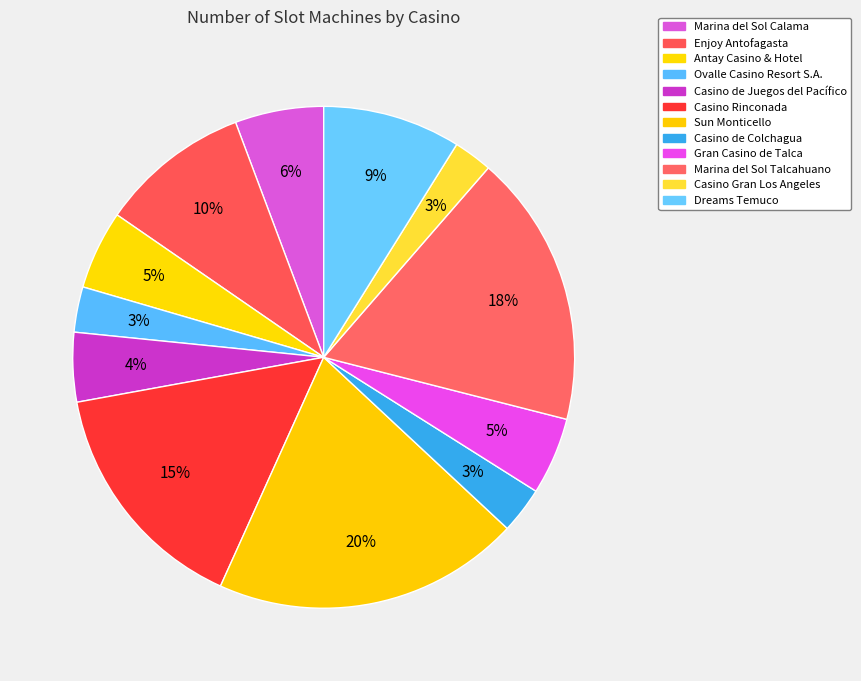

To the nearest percent, what is the difference between the largest and smallest slice percentages?

17%